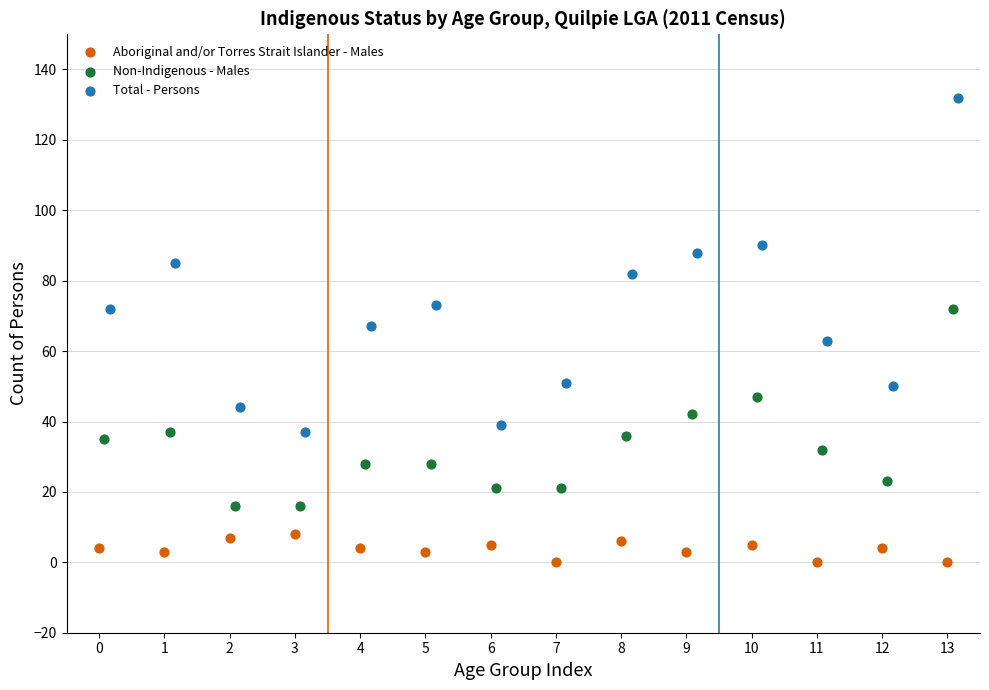

Which series contains the highest Y value?

Total - Persons